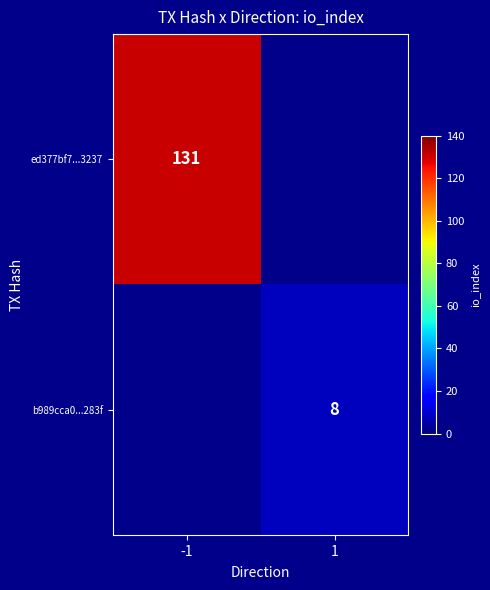

The ed377bf7...3237 series shows 131 at -1. True or false?

True